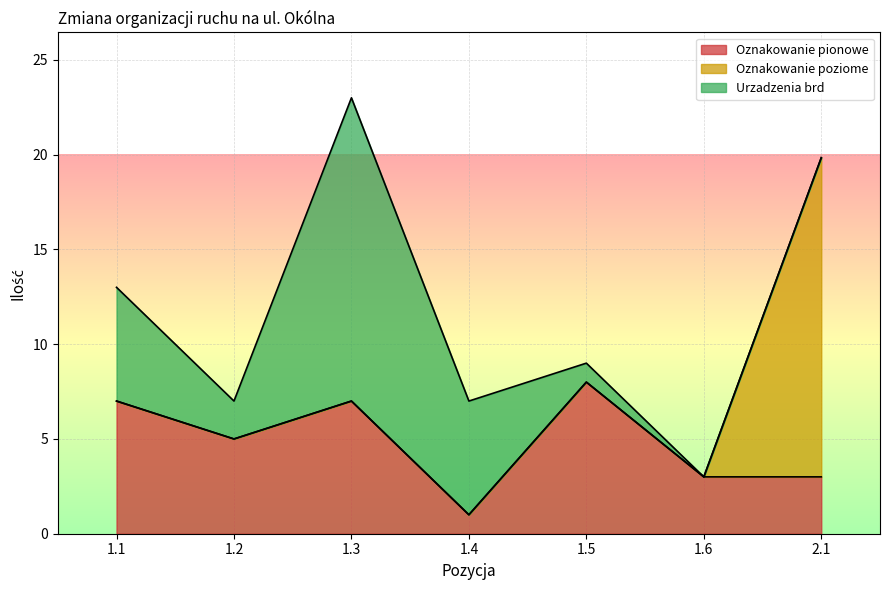

What is the difference between the second highest and second lowest values in the Oznakowanie pionowe series?

4.0